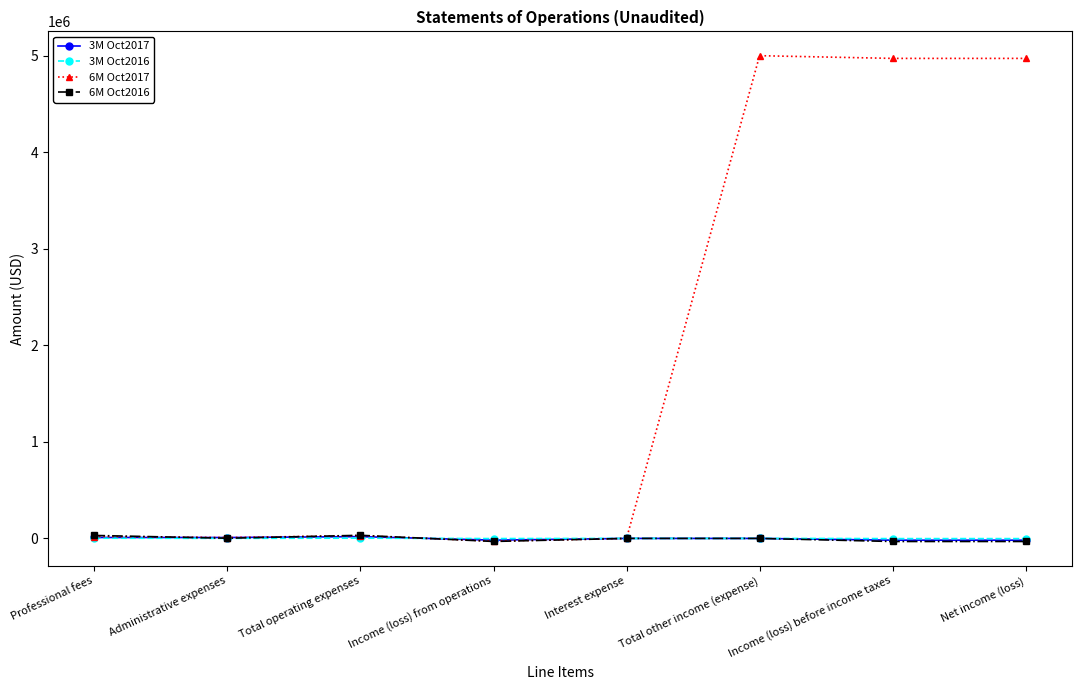

Which series has the widest spread of values?

6M Oct2017